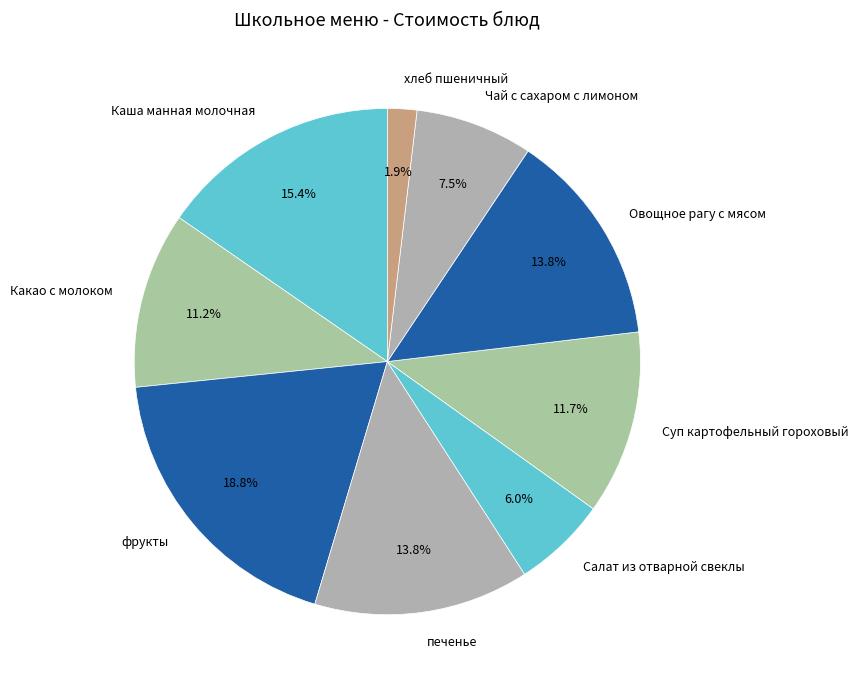

What is the ratio of the value at Овощное рагу с мясом to the value at Каша манная молочная?

0.9